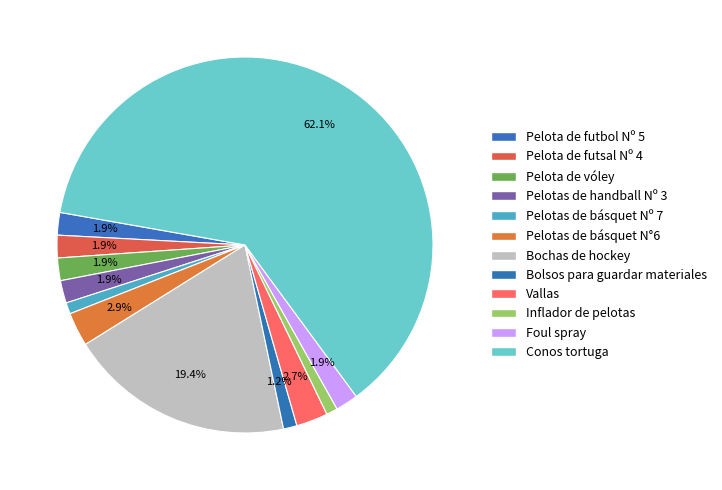

The Foul spray slice represents 8% of the pie. True or false?

False